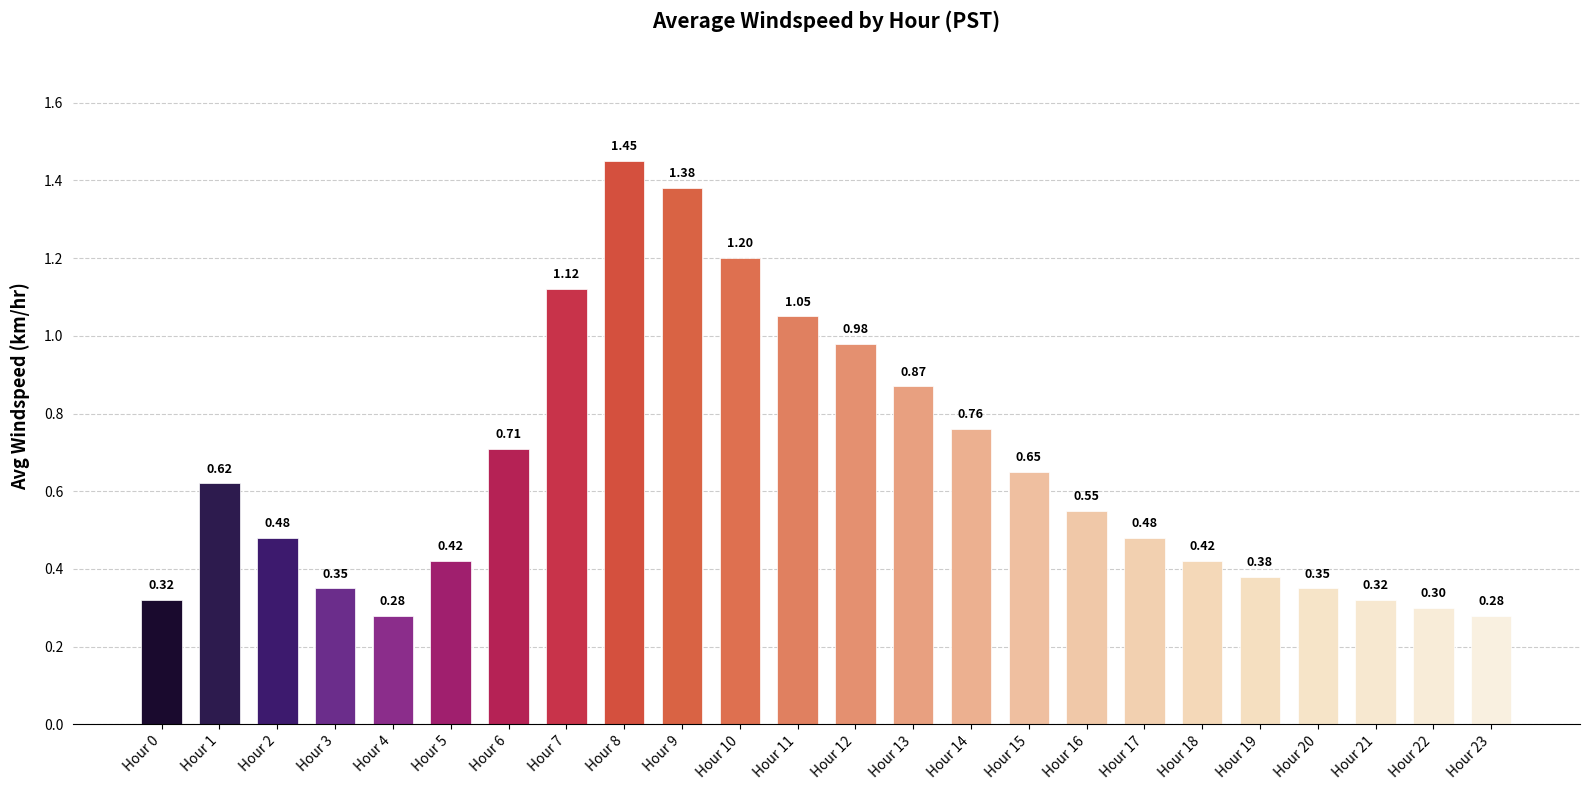

What is the change in value from Hour 12 to Hour 19?

-0.6